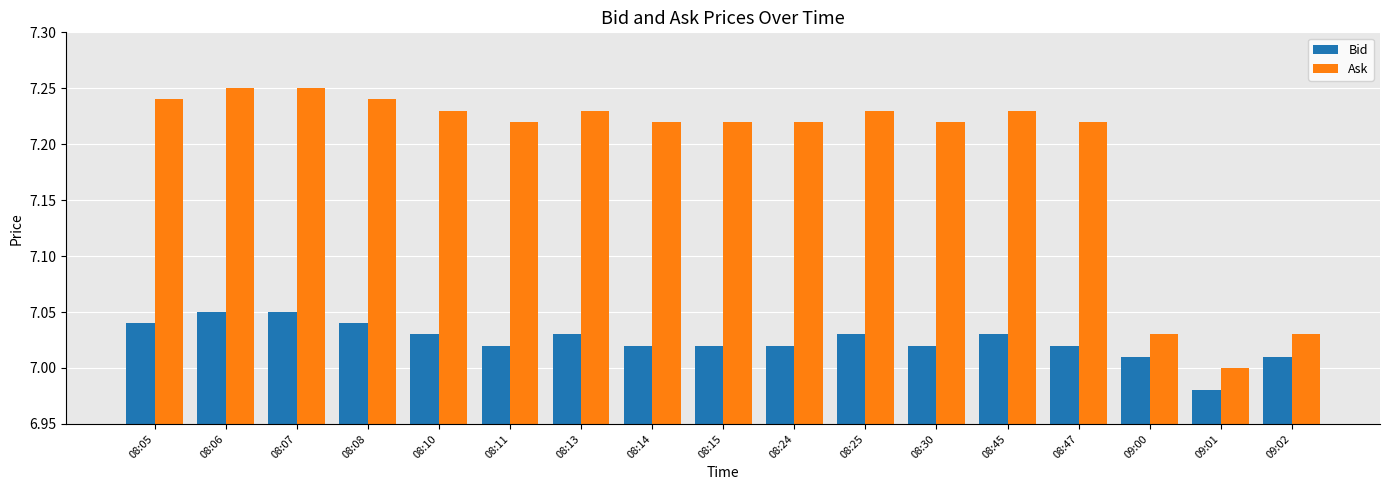

List the series in order of their peak value, highest first.

Ask, Bid